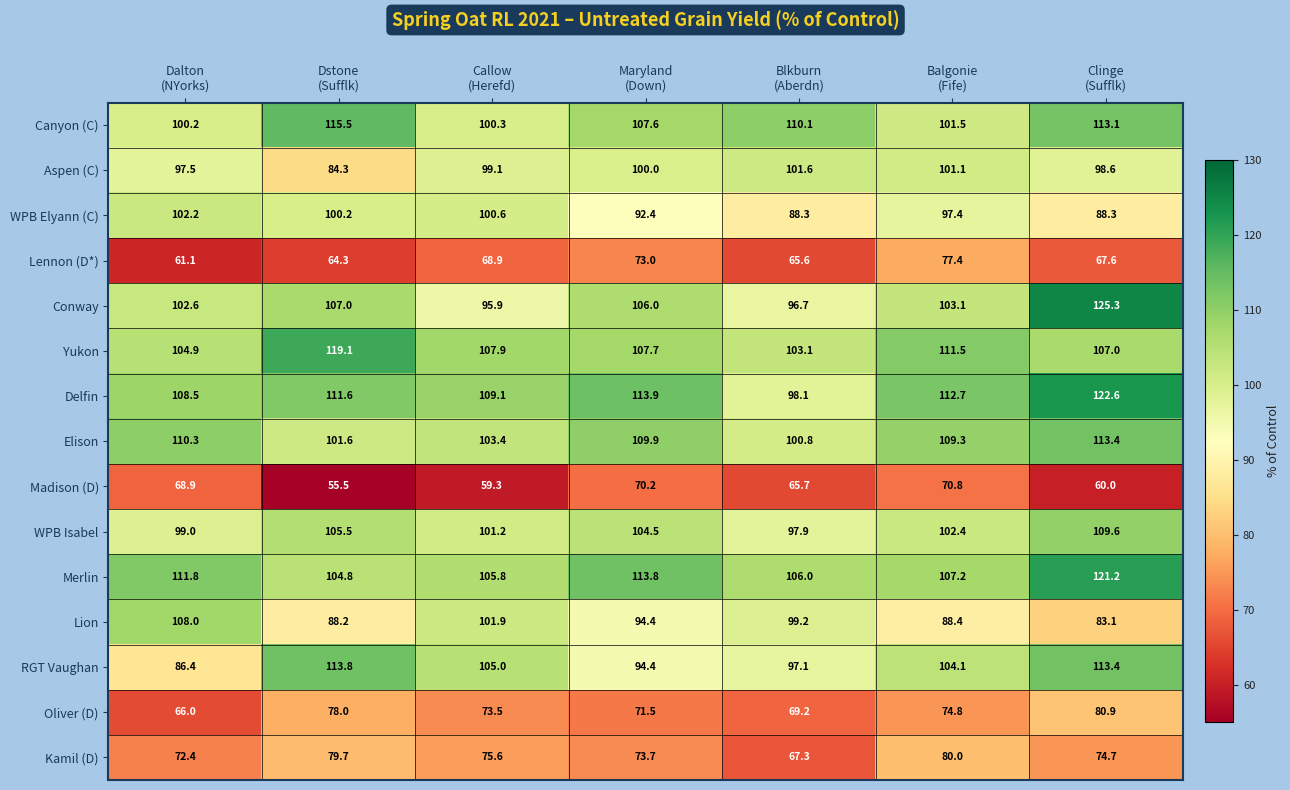

What is the highest value of the Conway series?

125.3